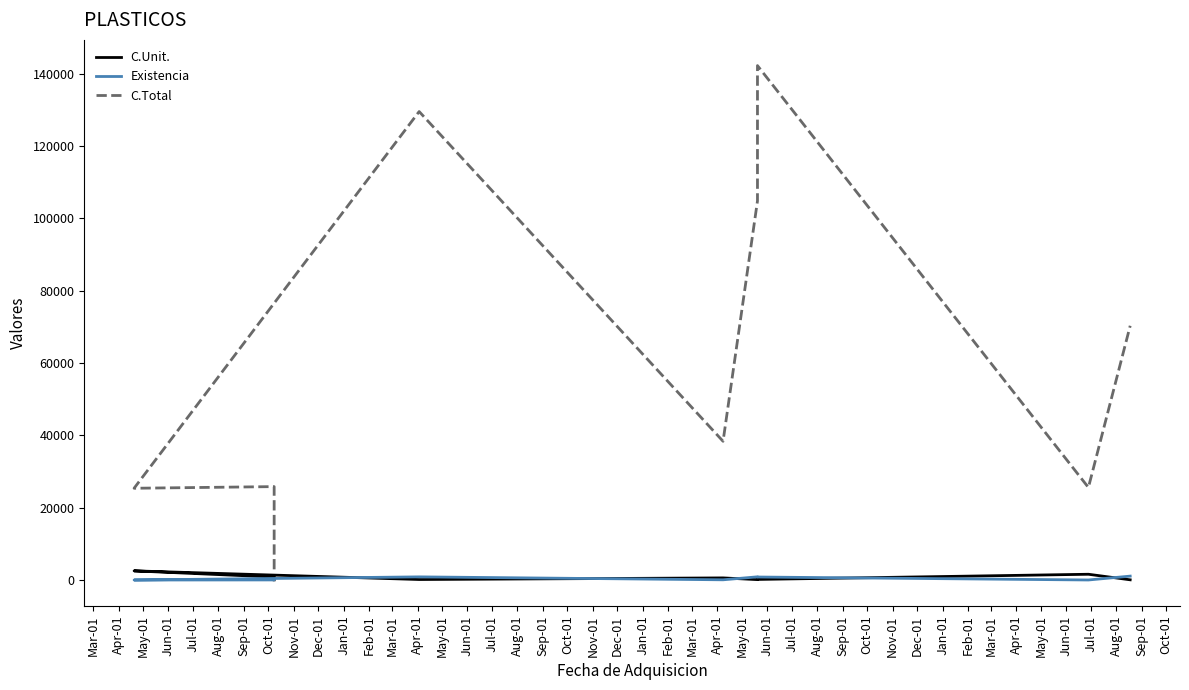

Which category has the highest value in the C.Unit. series?

May-01